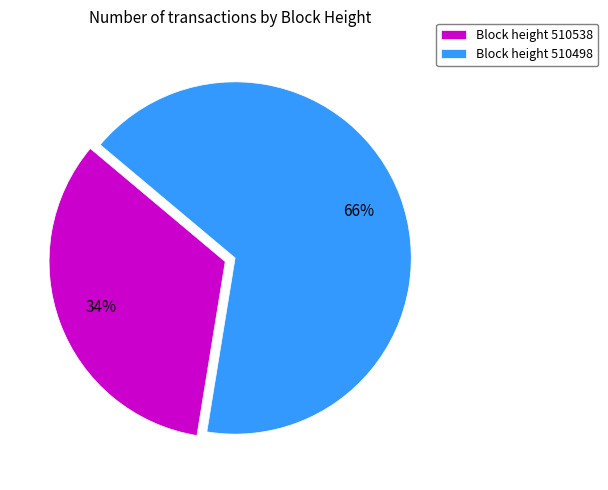

Approximately how many times larger is the value at Block height 510538 compared to Block height 510498?

0.5